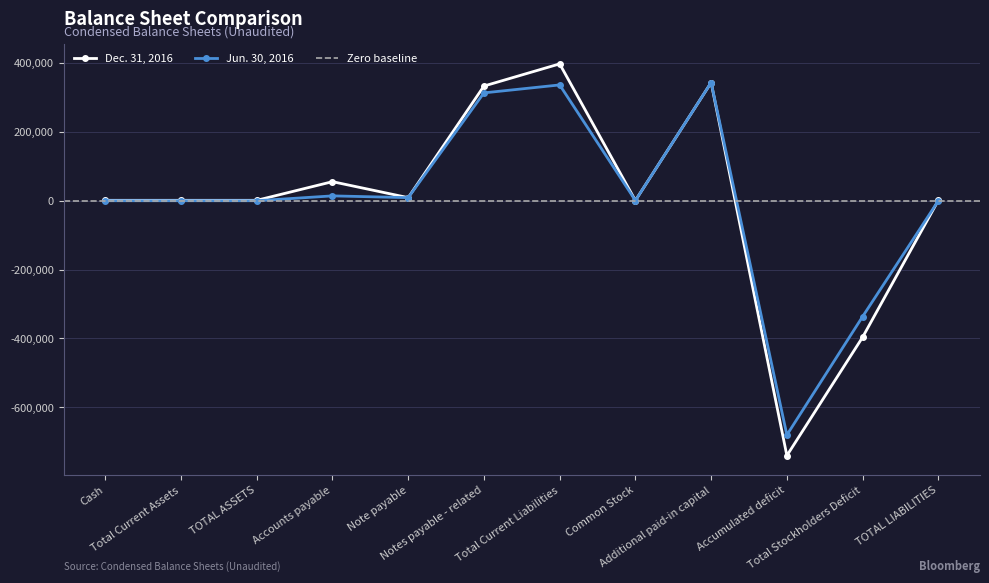

After their last crossing, which series has the higher values: Dec. 31, 2016 or Jun. 30, 2016?

Dec. 31, 2016